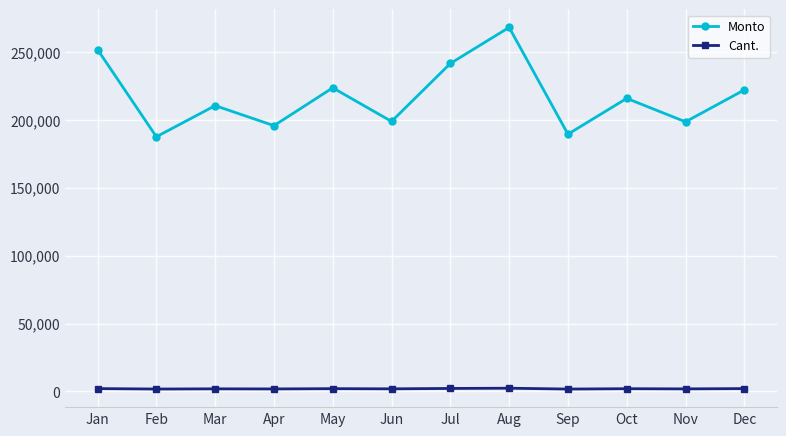

What value does the Monto series have at Sep?

189340